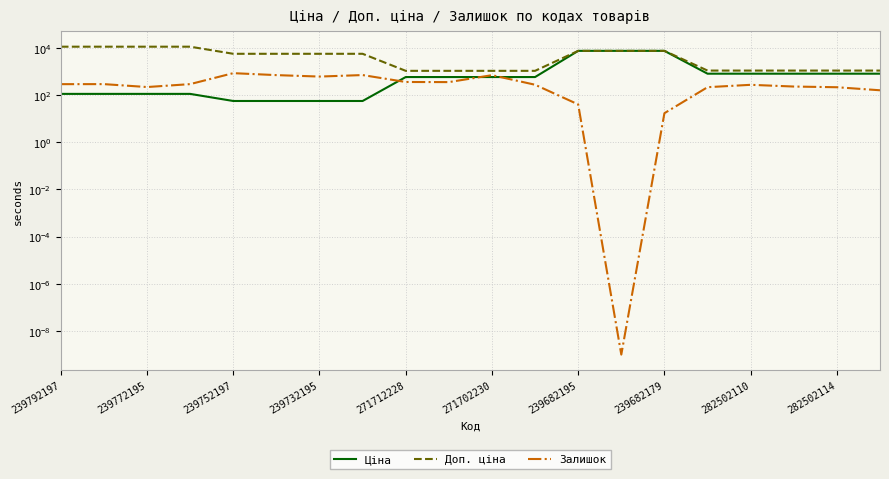

Between 18 and 19, which is larger?

18